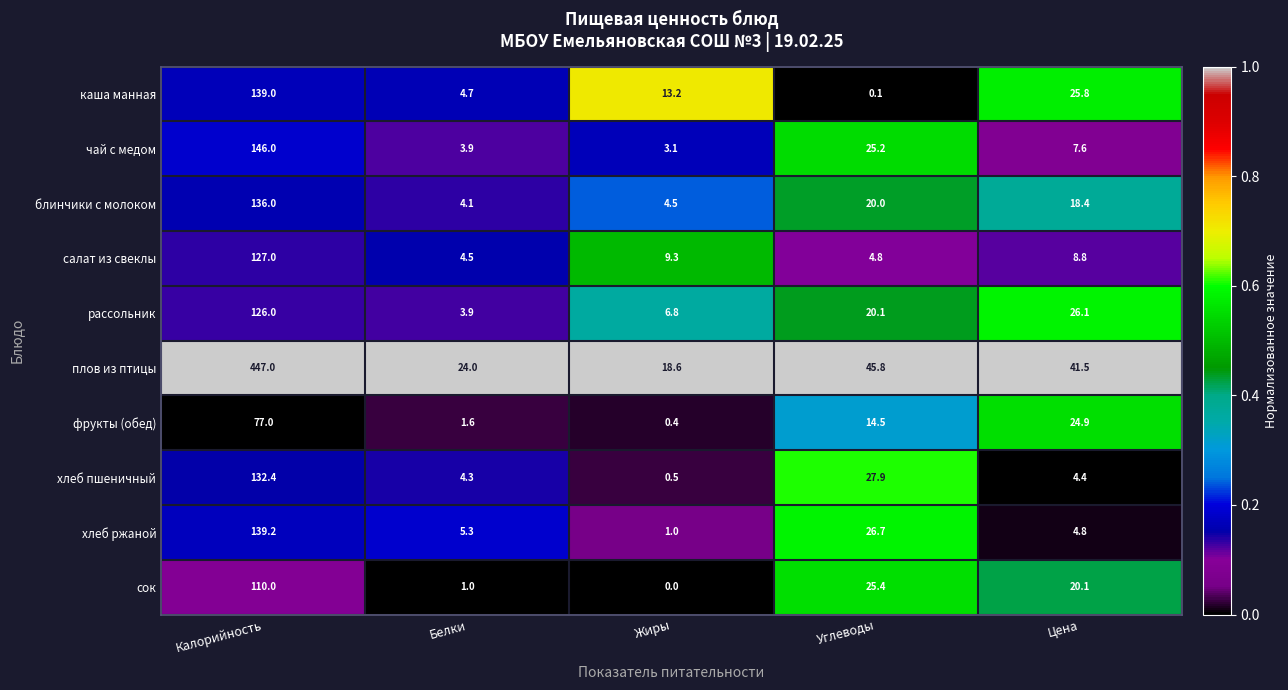

List the series in order of their peak value, lowest first.

фрукты (обед), сок, рассольник, салат из свеклы, хлеб пшеничный, блинчики с молоком, каша манная, хлеб ржаной, чай с медом, плов из птицы